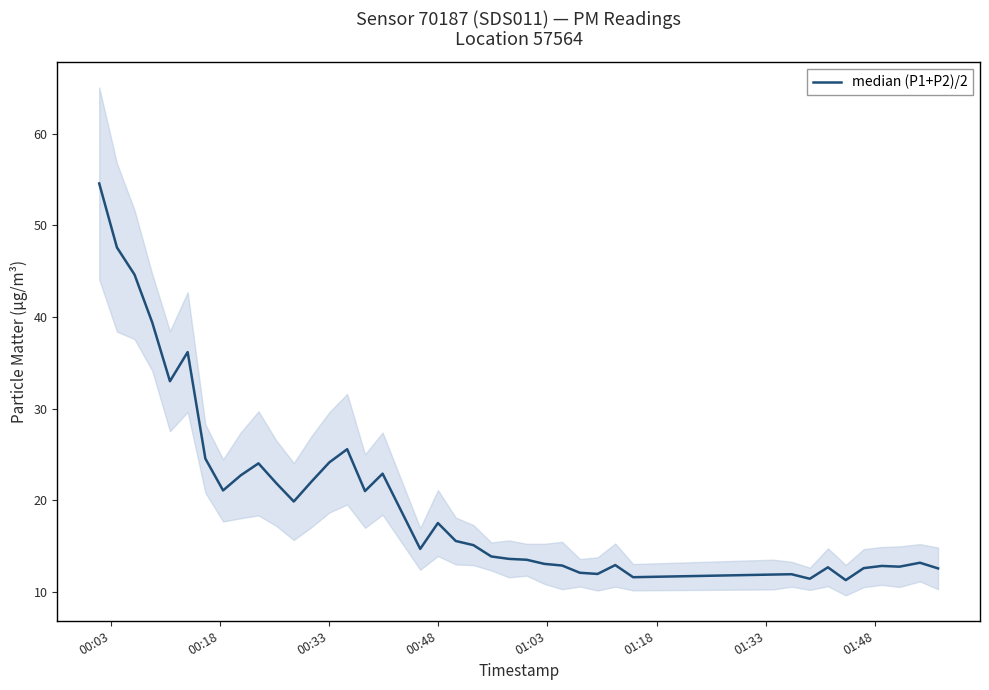

What is the value of the 14th point from the left?

24.1